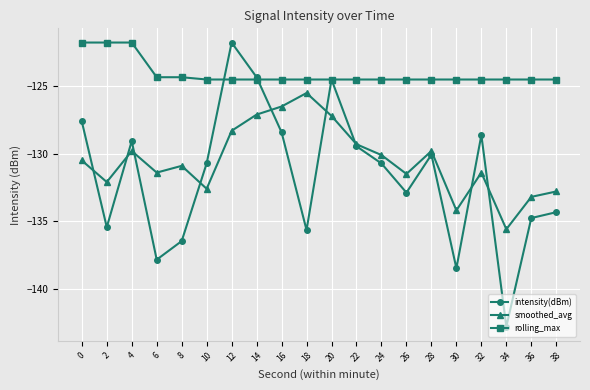

How many series are shown in this chart?

3